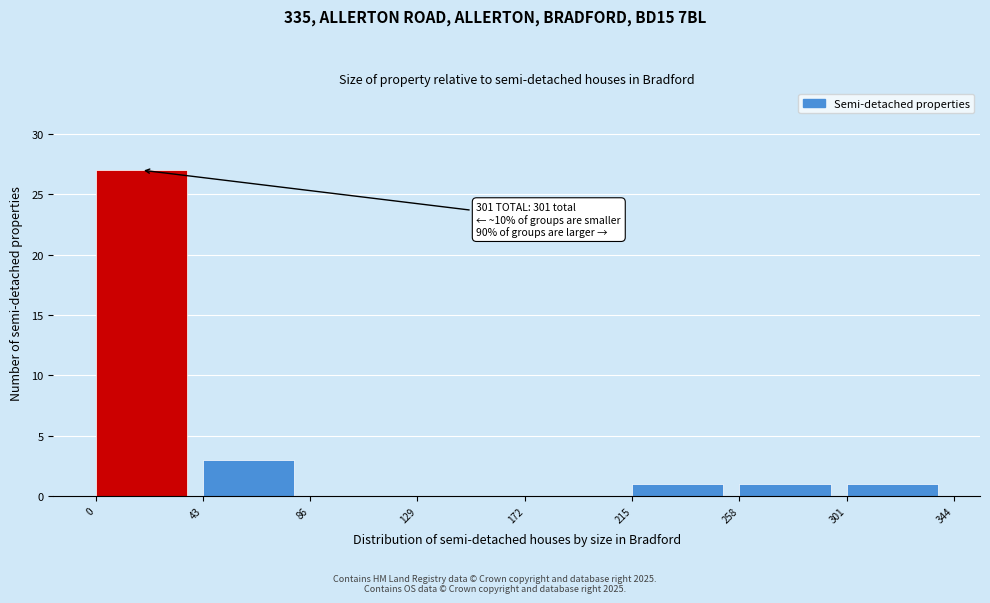

Over which range of the x-axis is the bar tallest?

0 to 43